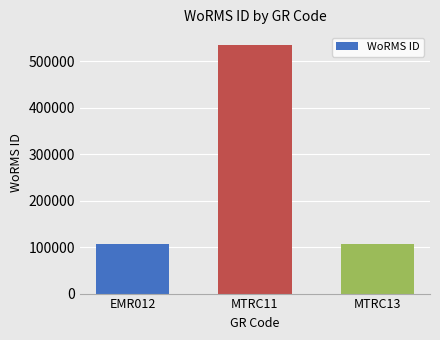

What is the change in value from MTRC11 to MTRC13?

-429262